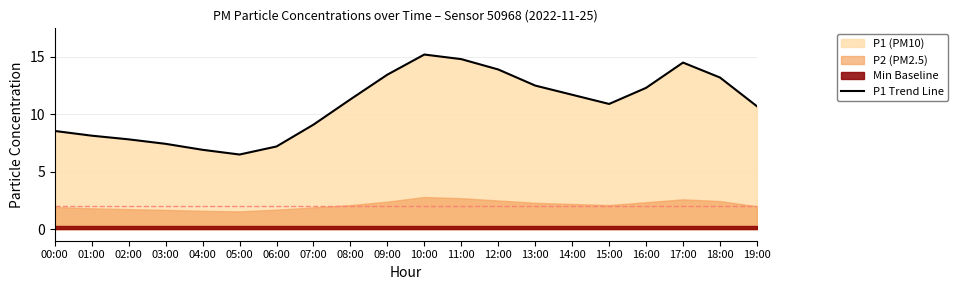

What is the maximum value shown in the chart?

15.2